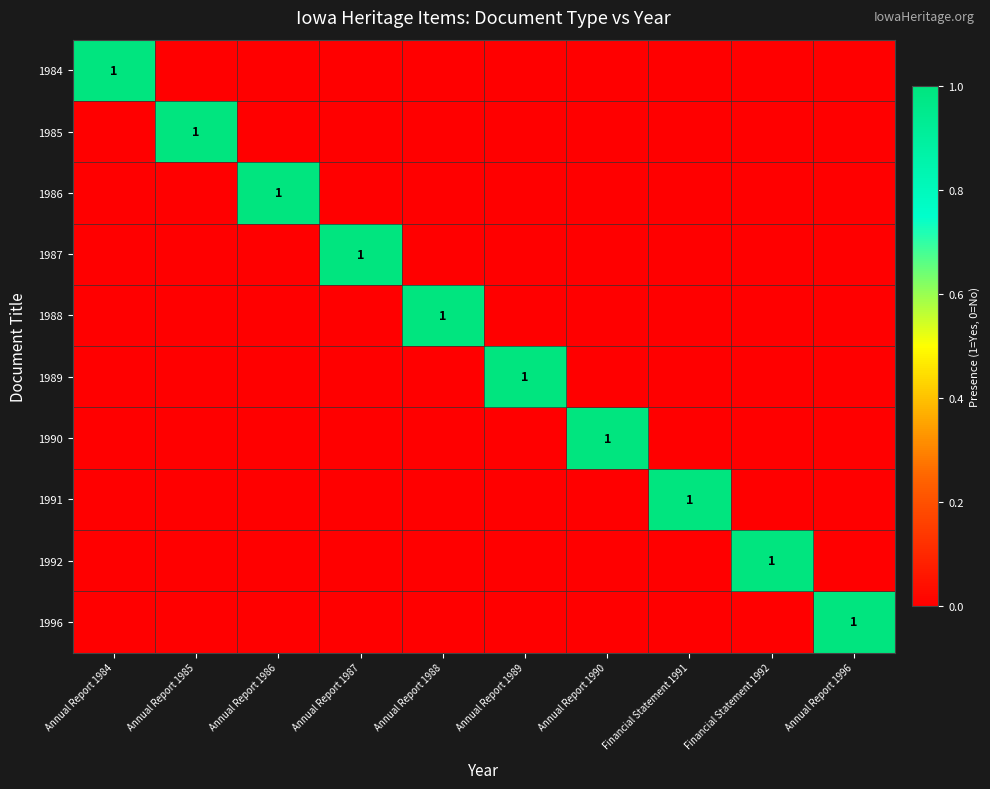

The 1987 series shows 2 at Annual Report 1987. True or false?

False